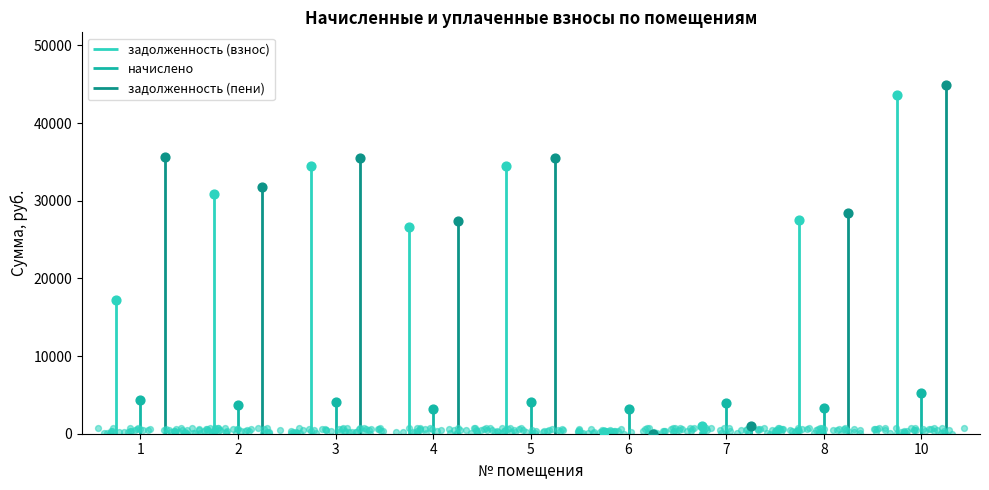

What is the total value across all series at 3?

73992.6